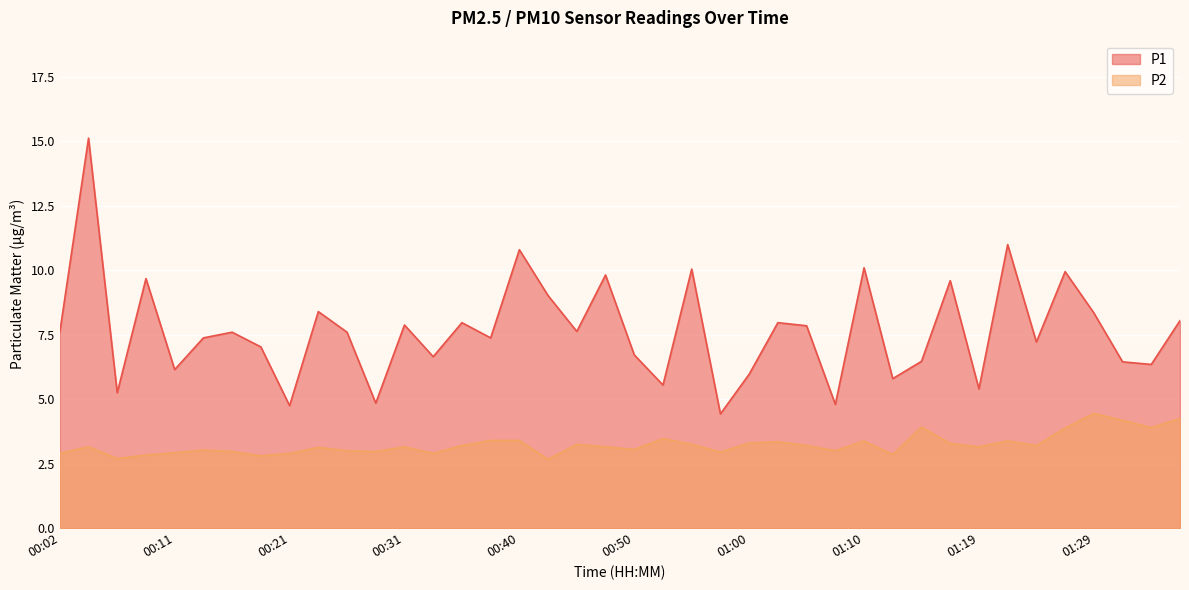

At which category does P1 reach its first local valley?

00:07